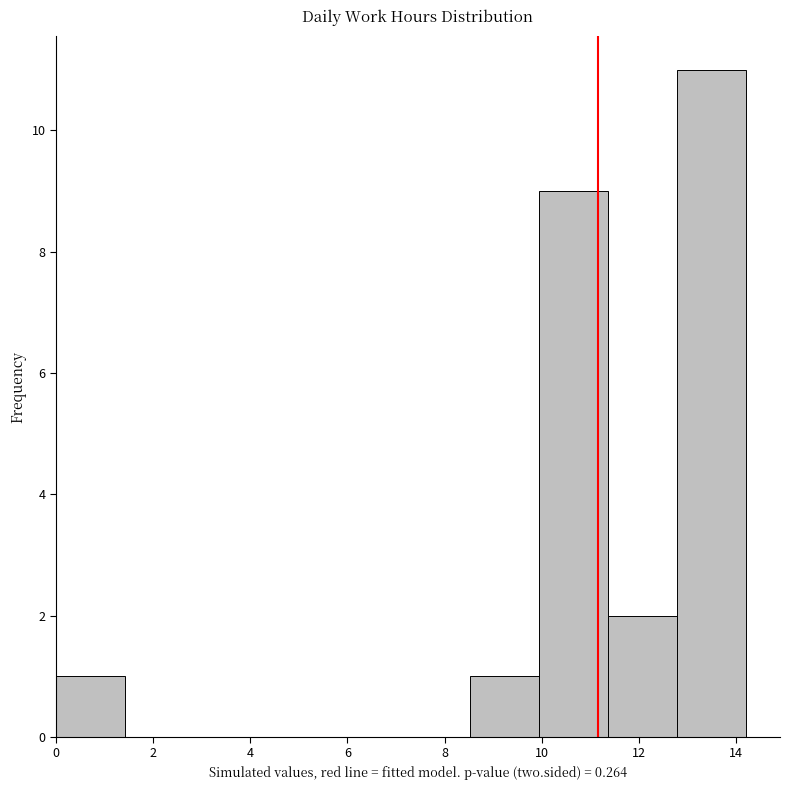

Reading left to right, list every bar in this chart as the range it spans on the x-axis followed by its height. Neither the bar edges nor the heights are printed on the chart, so give them approximately, as read against the axes.

0.0 to 1.4: 1
1.4 to 2.8: 0
2.8 to 4.2: 0
4.2 to 5.6: 0
5.6 to 7.0: 0
7.0 to 8.6: 0
8.6 to 10.0: 1
10.0 to 11.4: 9
11.4 to 12.8: 2
12.8 to 14.2: 11